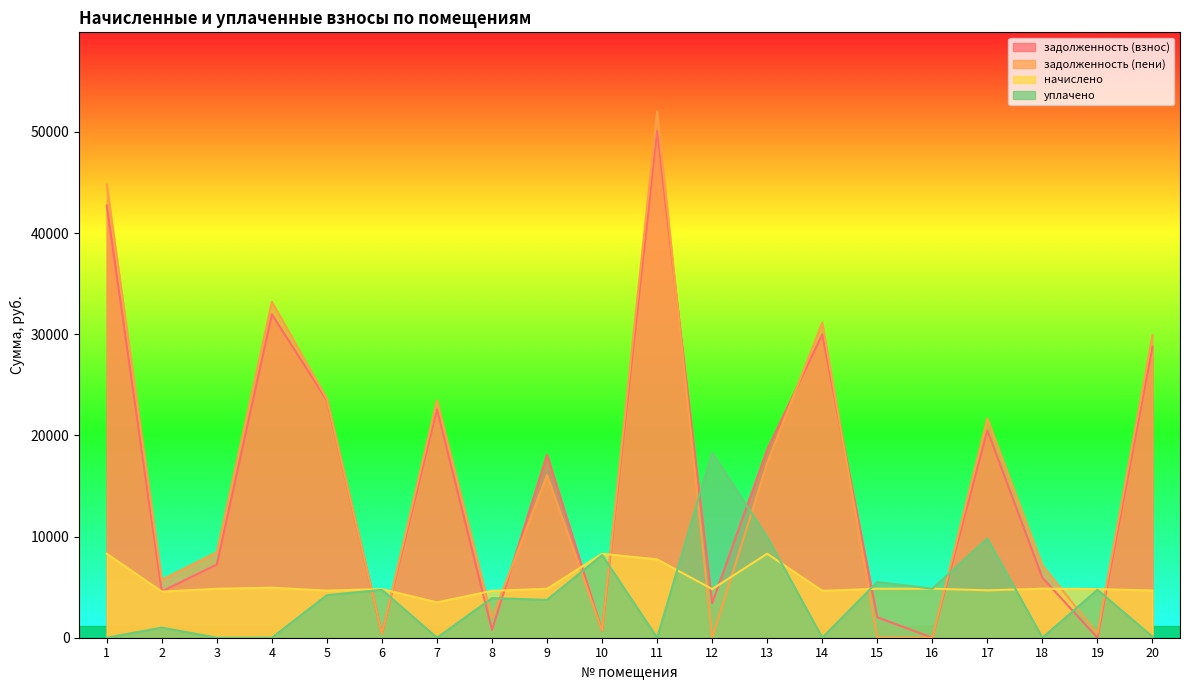

How many interior local peaks does the задолженность (пени) series have?

6